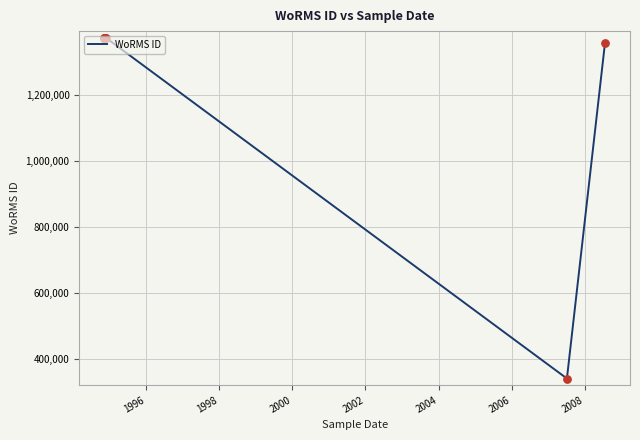

What is the change in value from 1996 to 2006?

-1032184